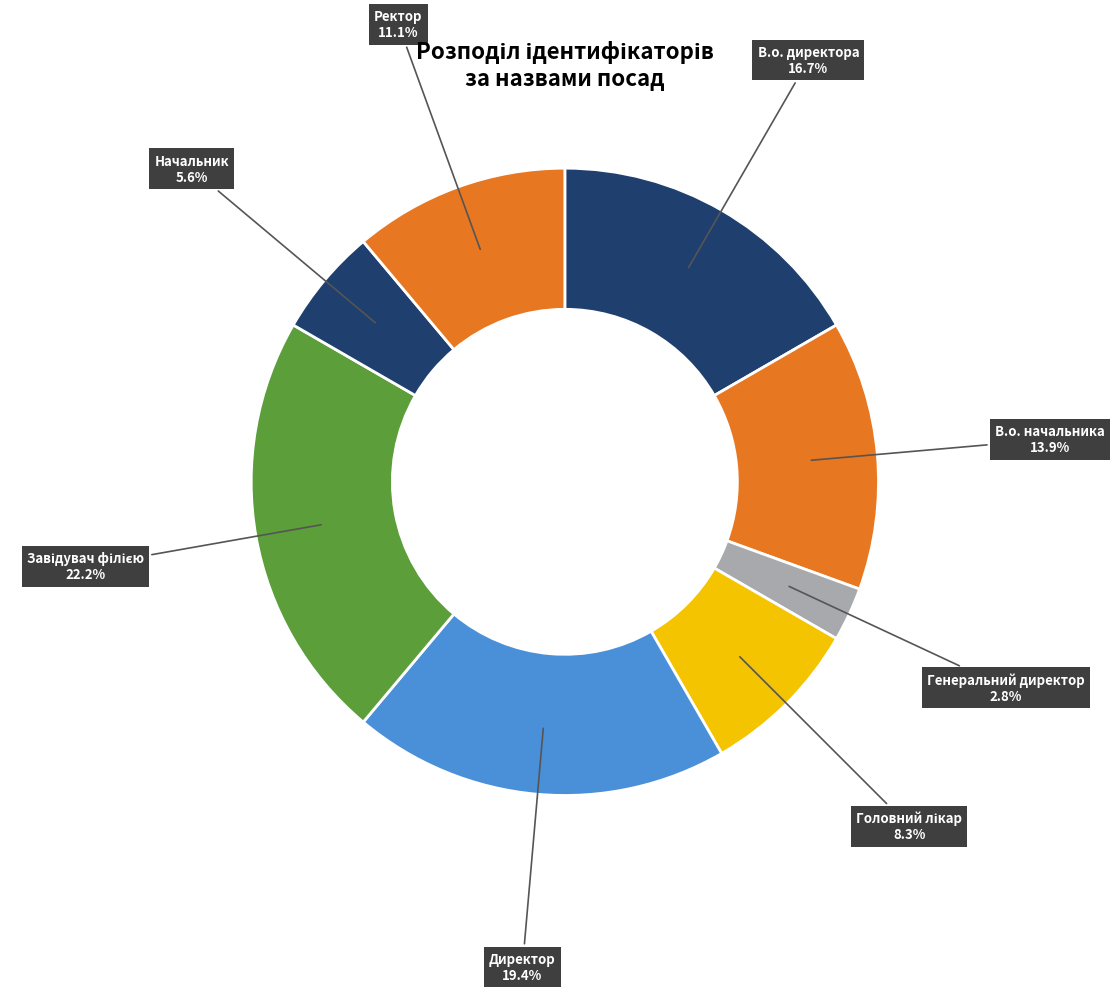

Between Начальник and В.о. директора, which is larger?

В.о. директора